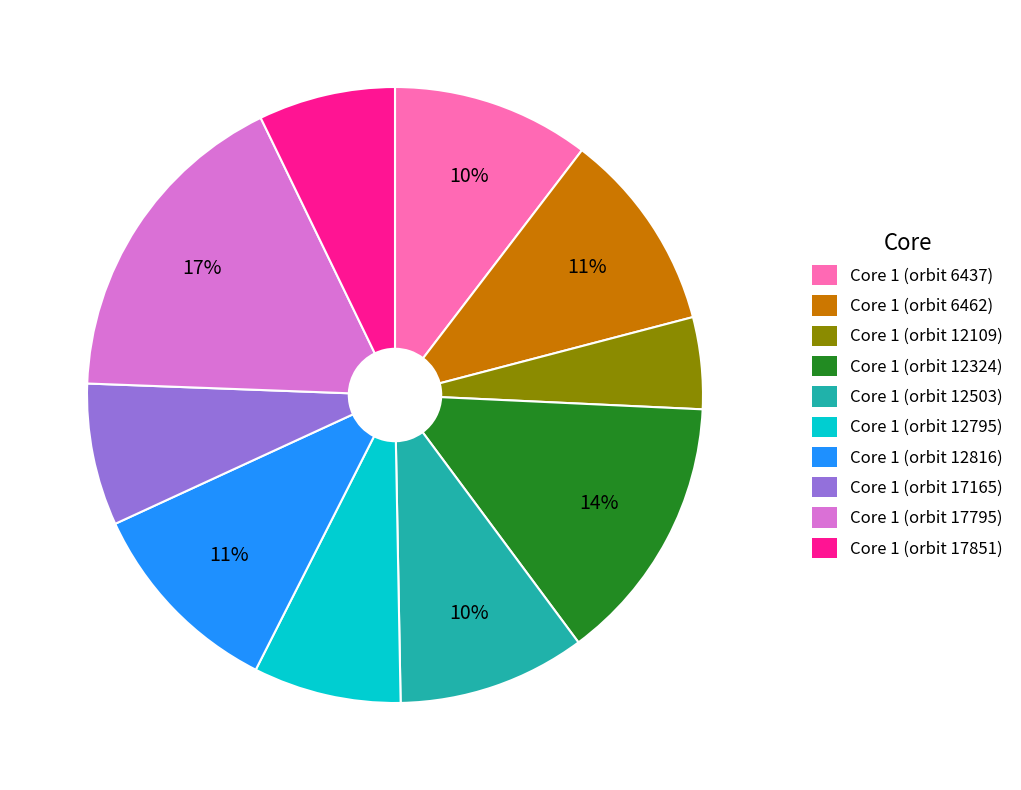

To the nearest percent, what percentage of the pie is Core 1 (orbit 17851)?

7%